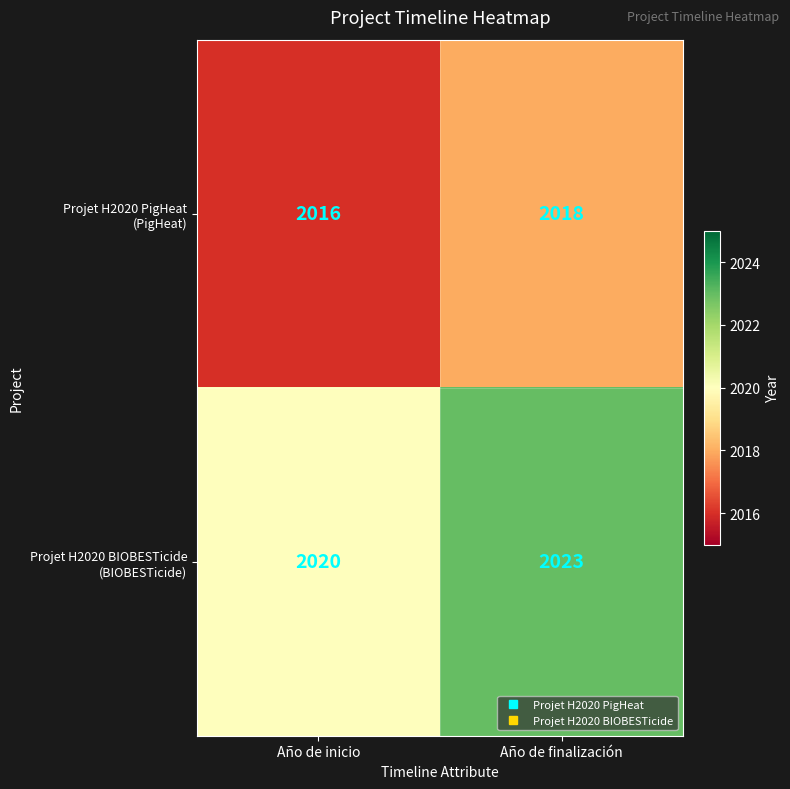

What is the greatest value displayed?

2023